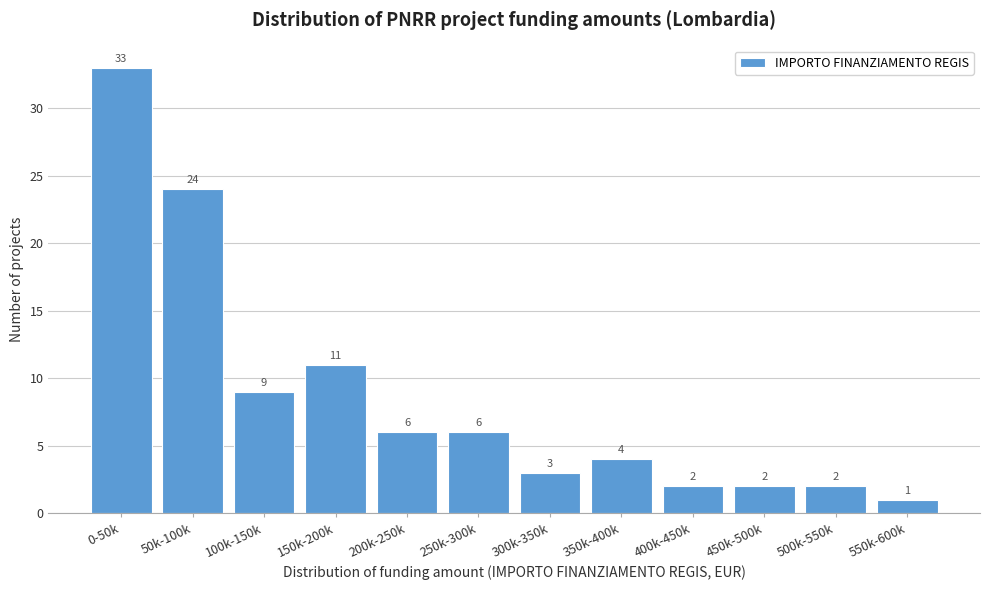

Reading left to right, list all the values displayed in this chart.

0-50k=33	50k-100k=24	100k-150k=9	150k-200k=11	200k-250k=6	250k-300k=6	300k-350k=3	350k-400k=4	400k-450k=2	450k-500k=2	500k-550k=2	550k-600k=1